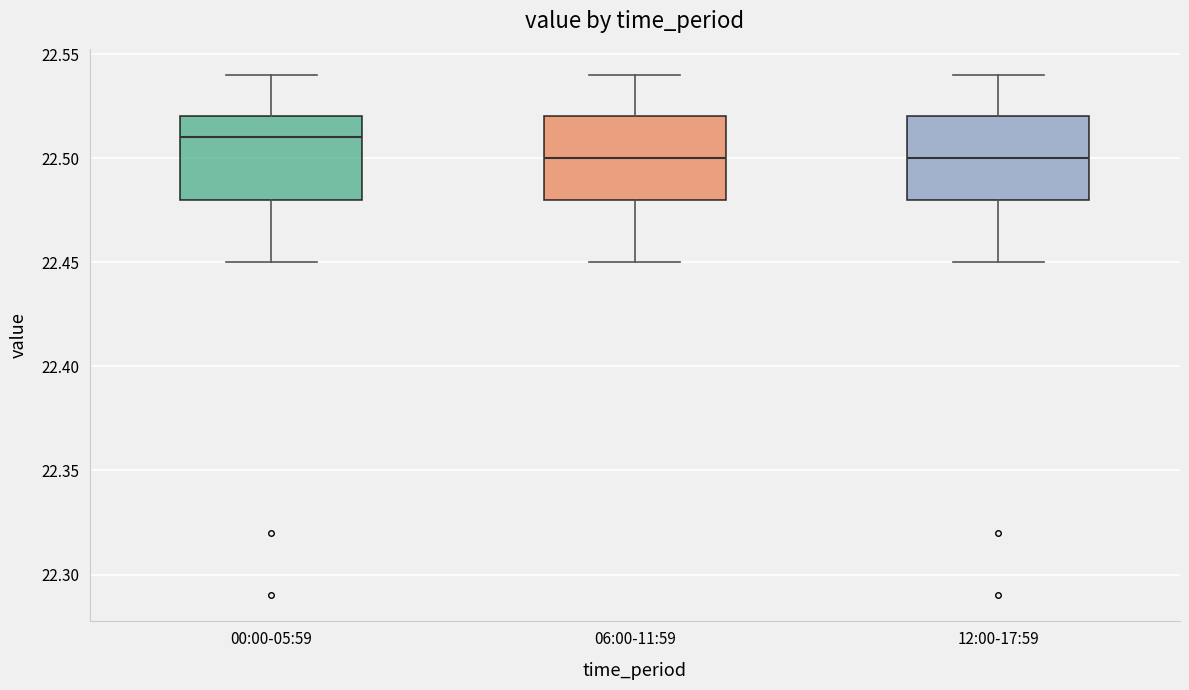

Which box's median line is the highest?

00:00-05:59